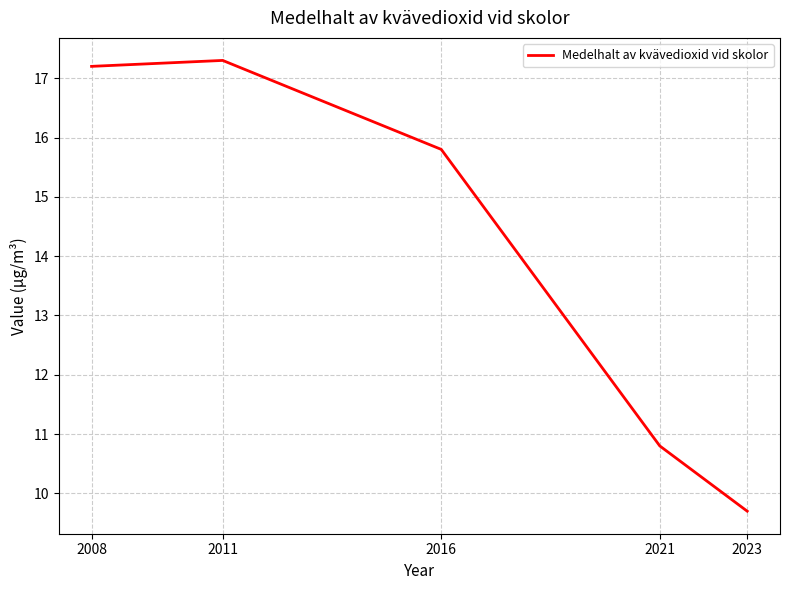

How many series are shown in this chart?

1